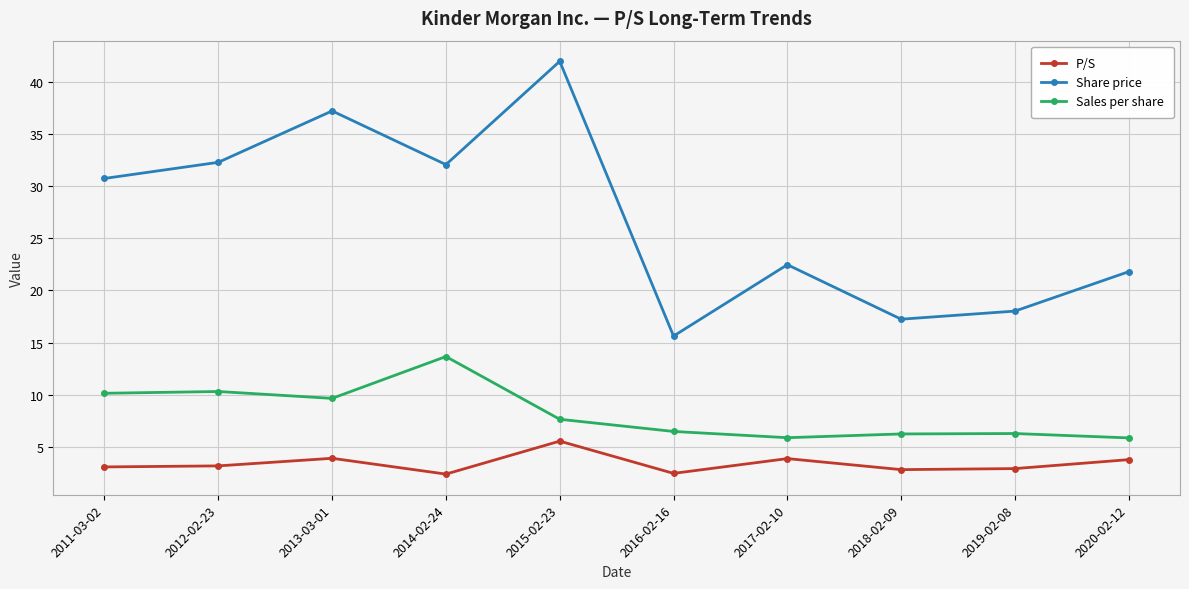

Is this an area chart (filled region under the line)?

No